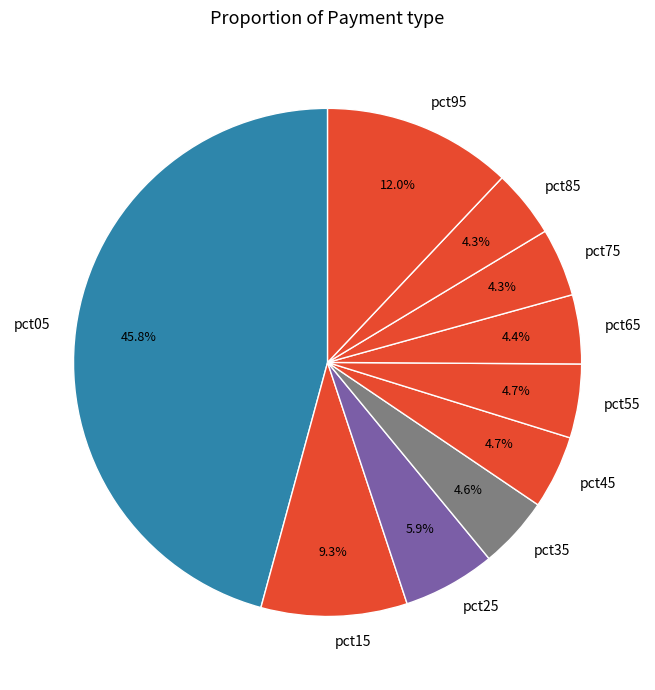

What is the largest slice in the pie chart?

pct05